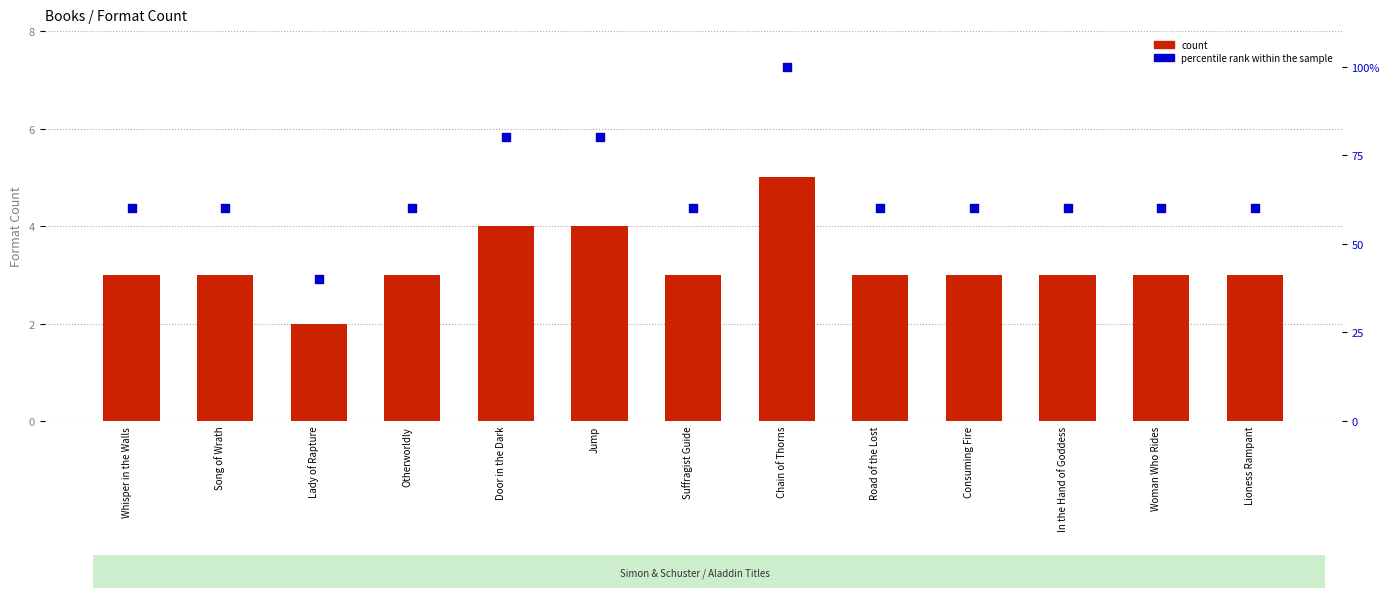

Which series reaches the maximum Y coordinate?

percentile rank within the sample